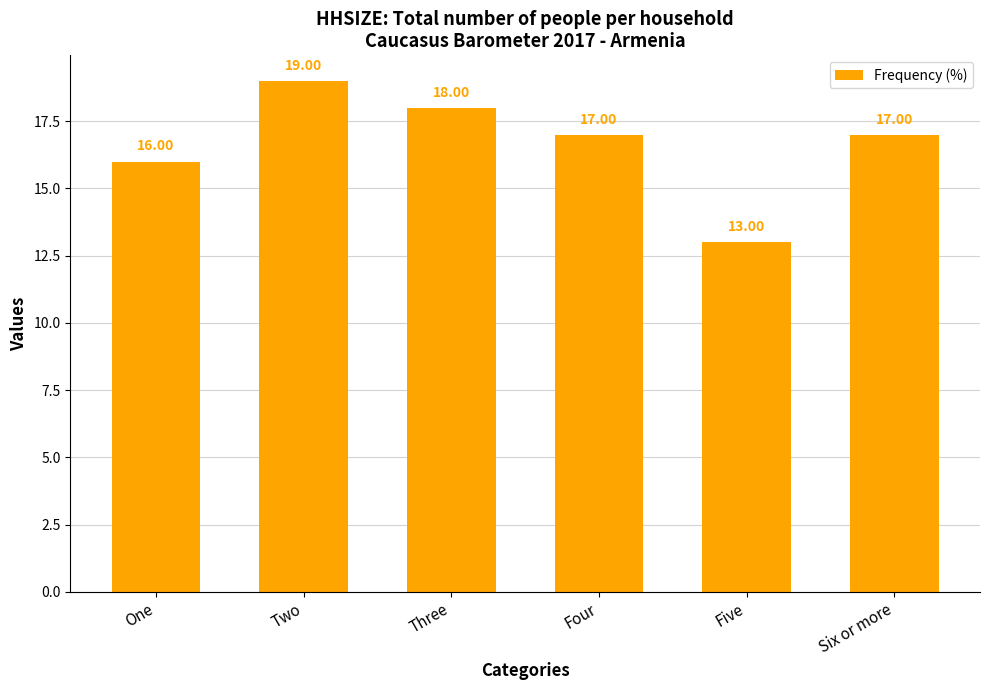

Which label corresponds to the largest value in the chart?

Two